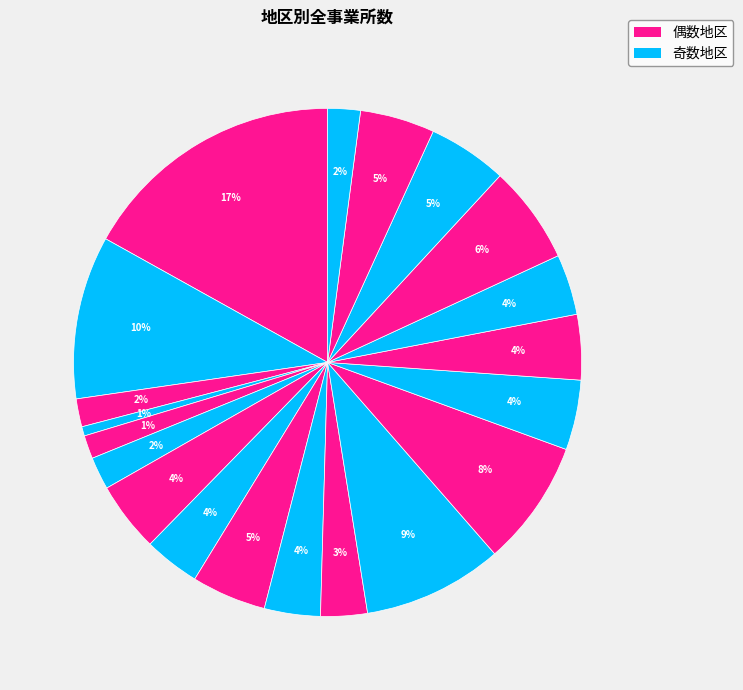

How many segments does this pie chart have?

20